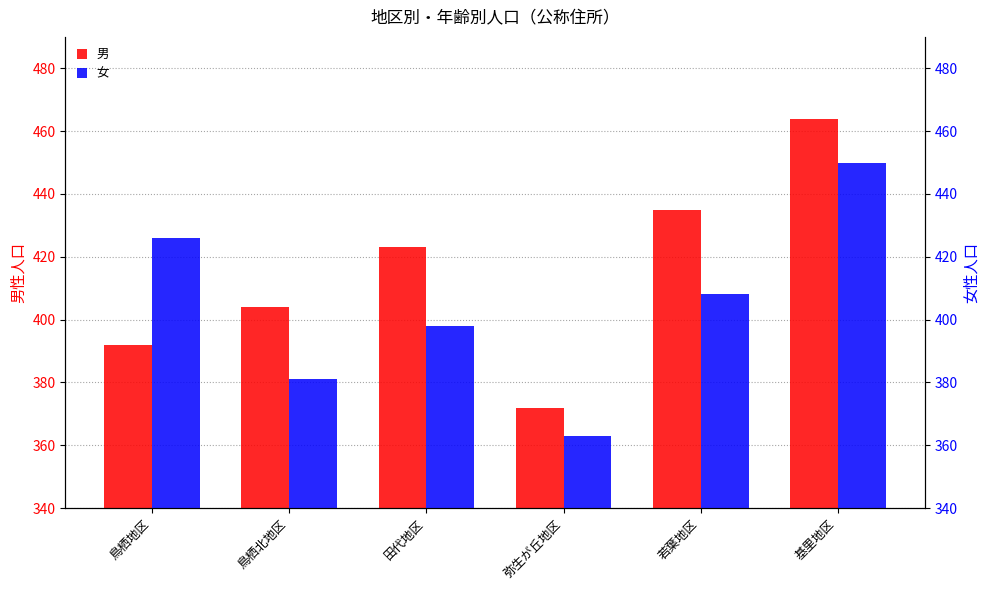

Which series changed the most between 田代地区 and 基里地区?

女